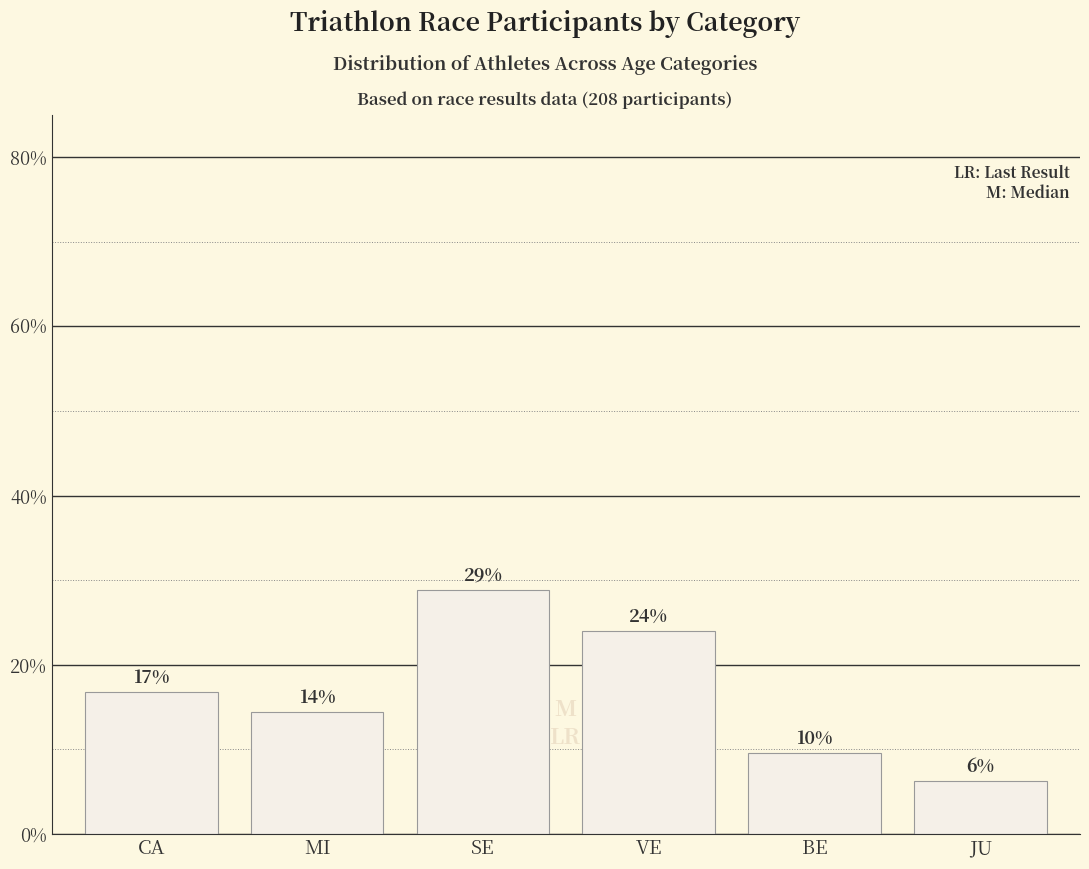

How many bars are there in total?

6